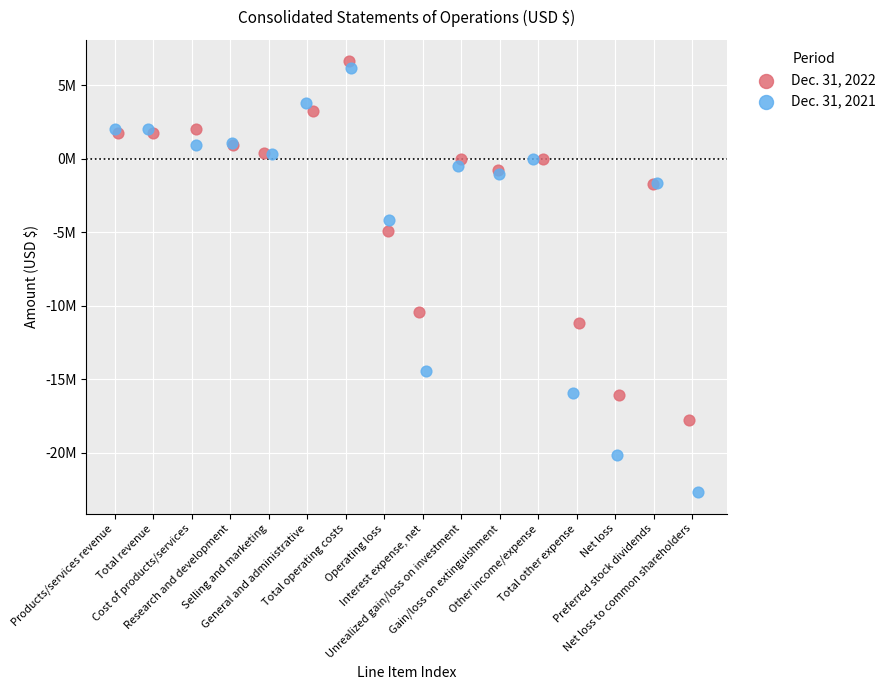

What are all the series names shown in the legend?

Dec. 31, 2022, Dec. 31, 2021